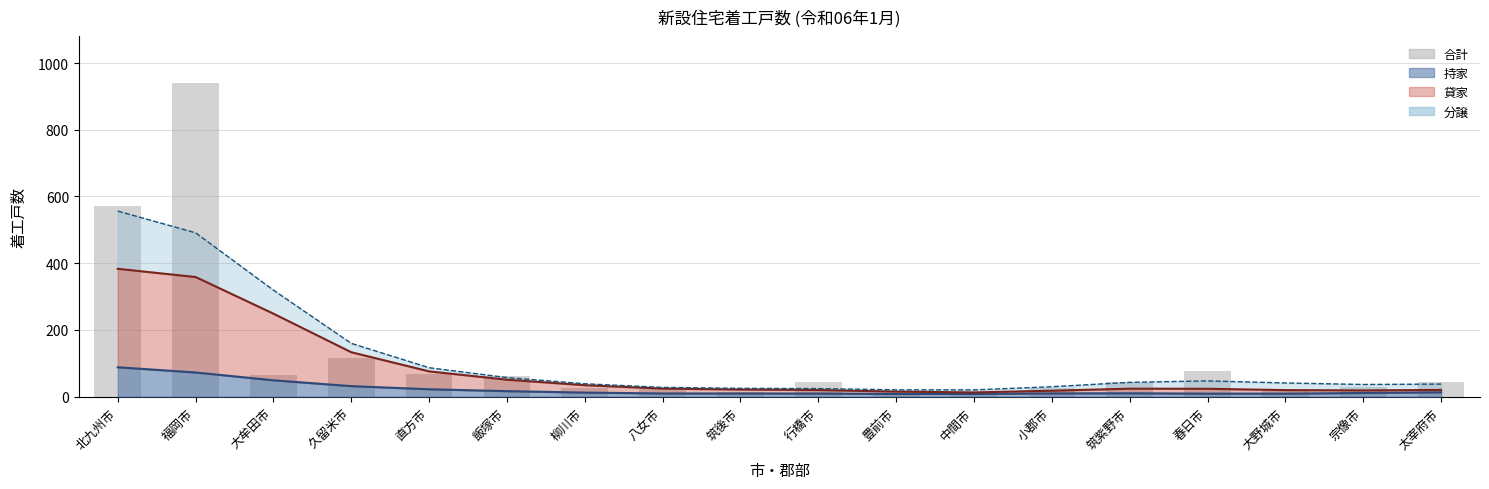

Where is the data nearest to the value 473?

北九州市